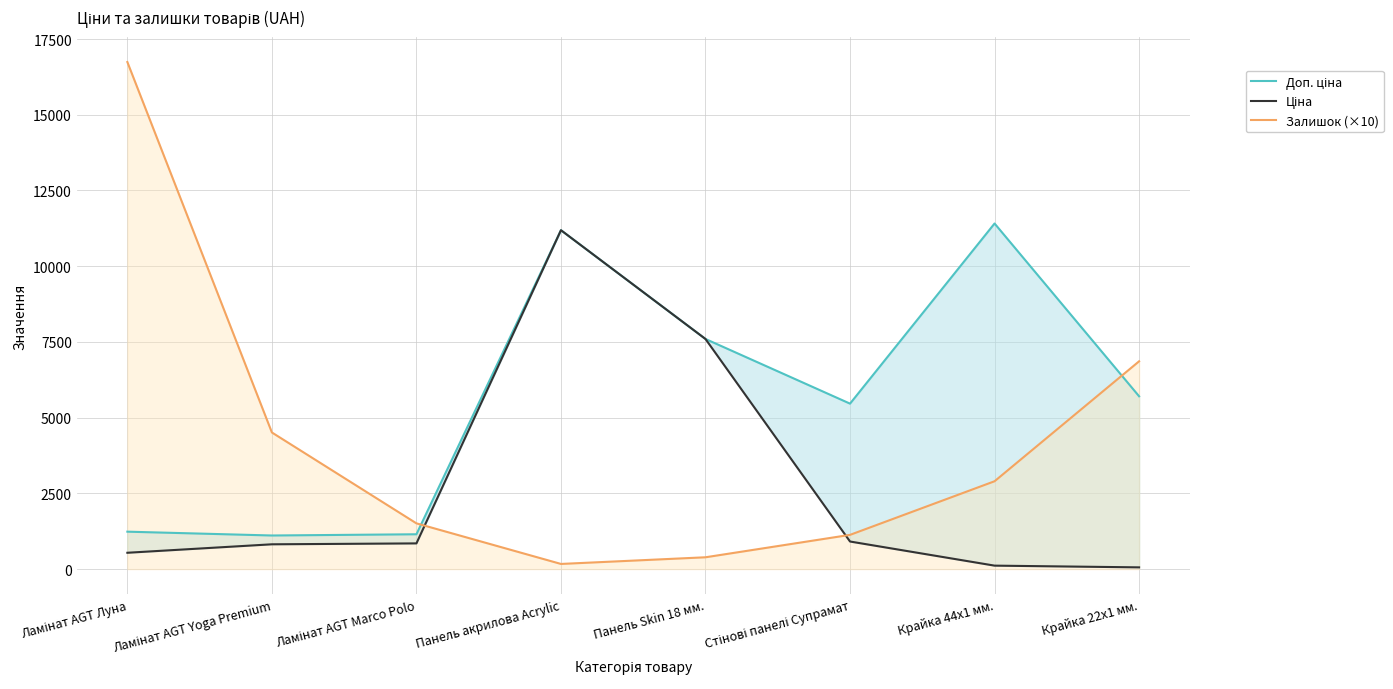

Read the Доп. ціна value at Ламінат AGT Луна.

1235.4